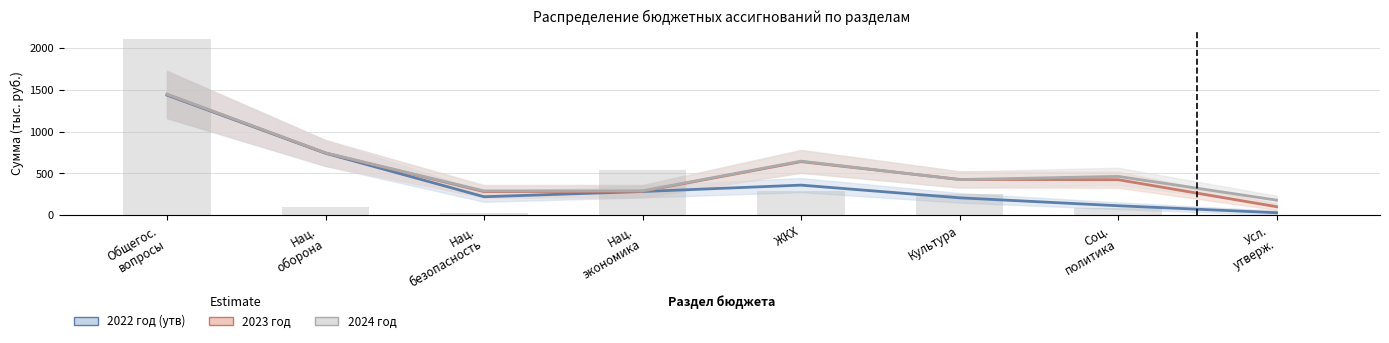

What is the value of the 2024 год bar at the 7th from the left?

464.2